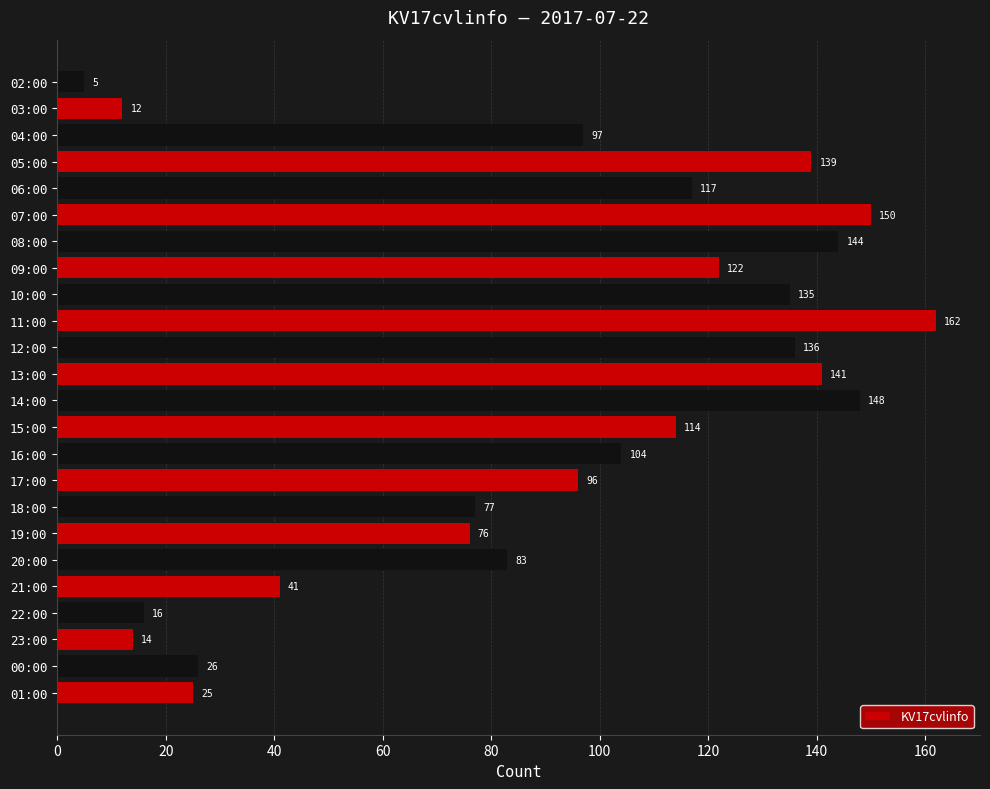

What is the change in value from 03:00 to 02:00?

-7